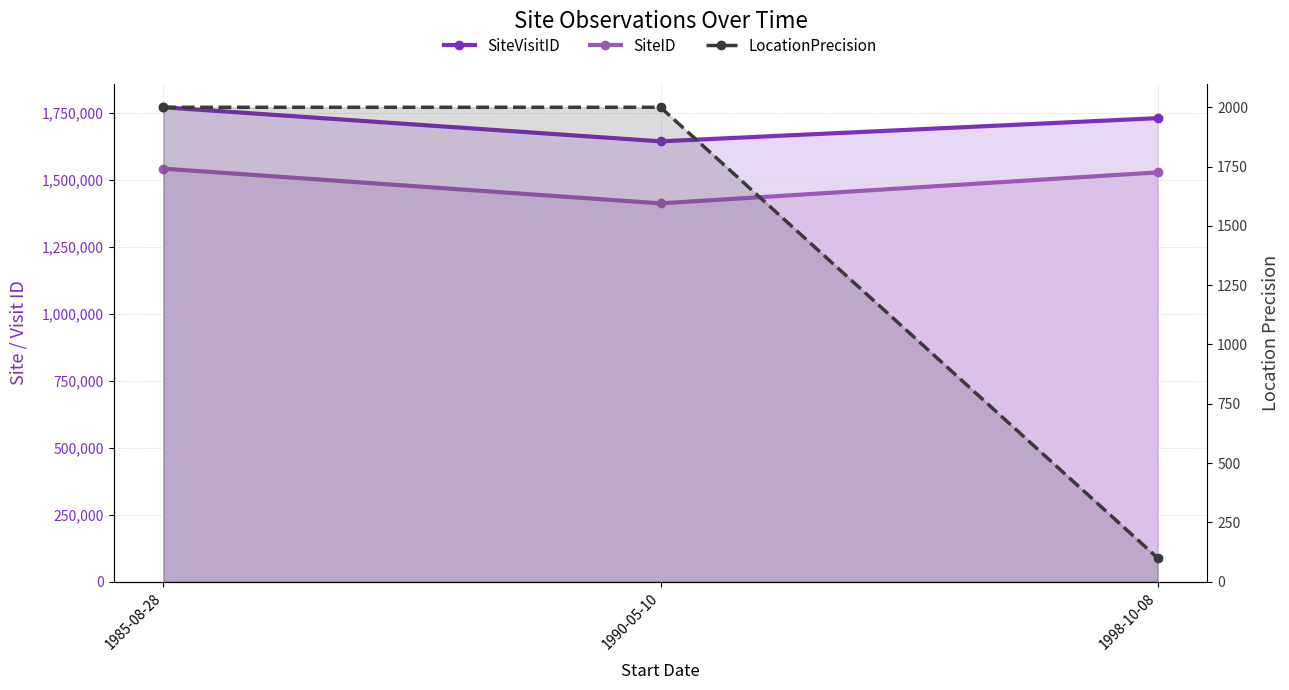

How many lines are shown in the chart?

3